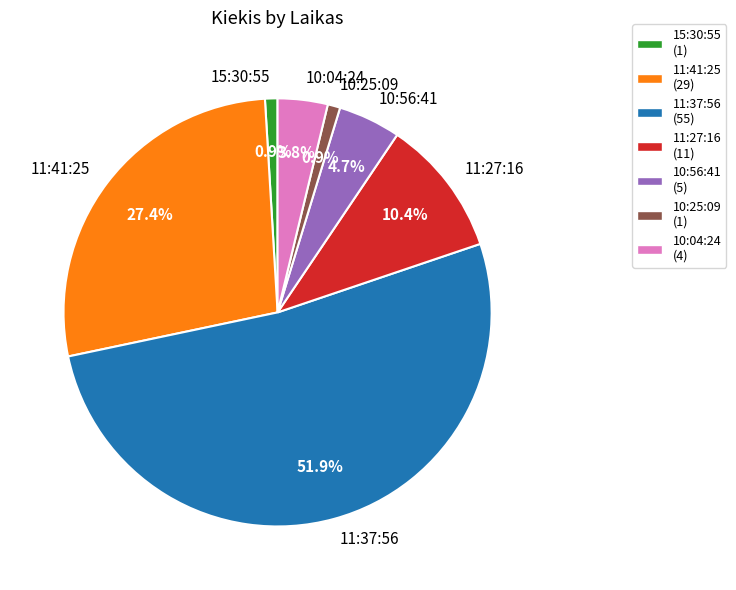

What is the majority slice?

11:37:56